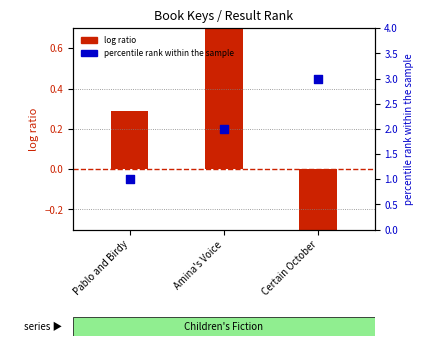

Is the value of percentile rank within the sample at Certain October greater than the value of log ratio at Pablo and Birdy?

Yes